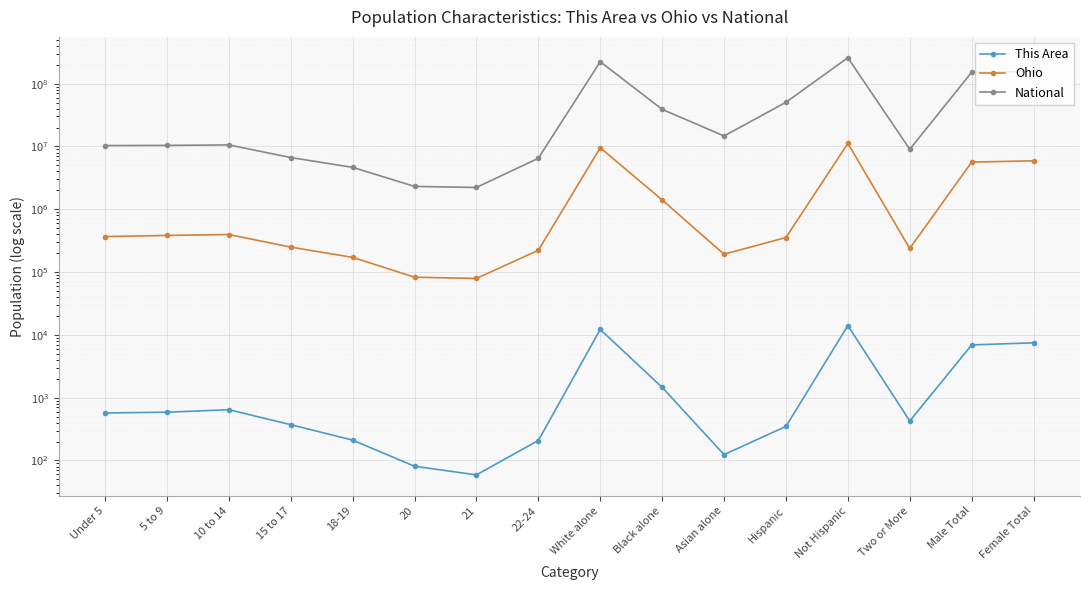

How many lines are shown in the chart?

3